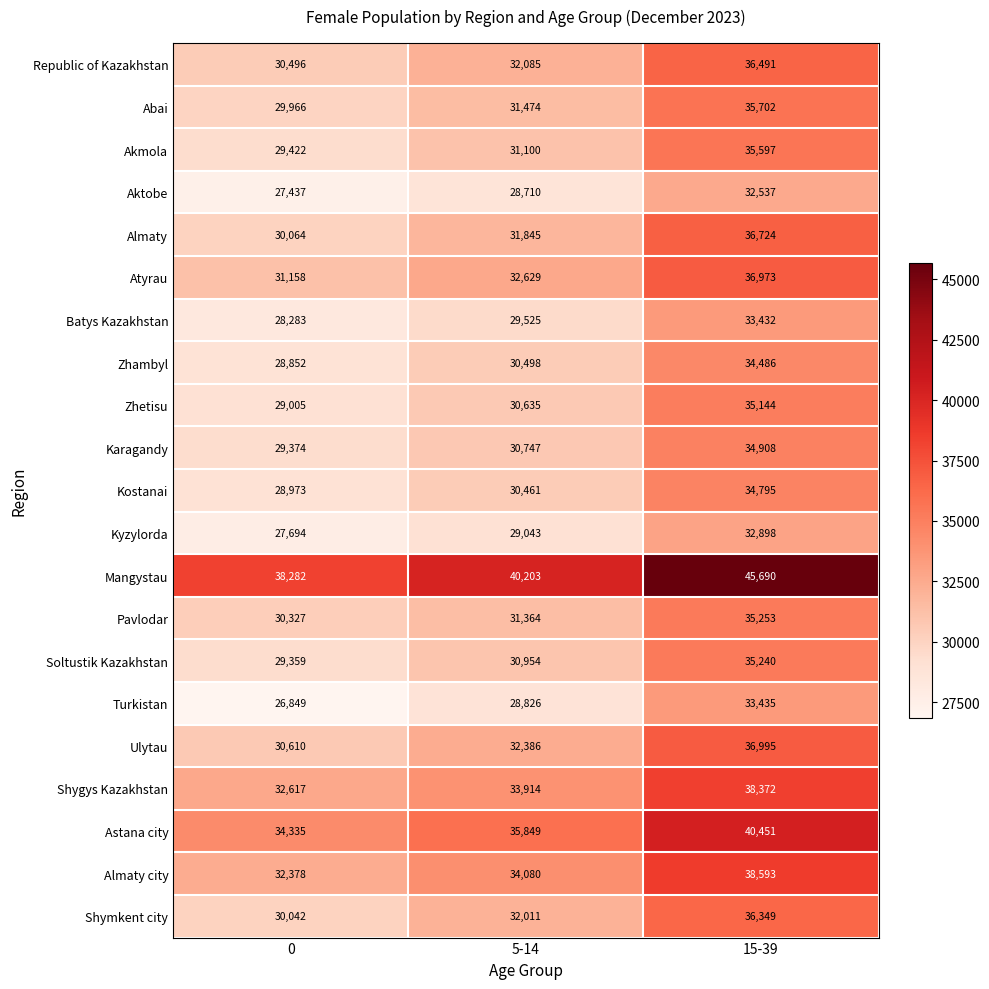

What is the spread (max minus min) of values at 15-39?

13153